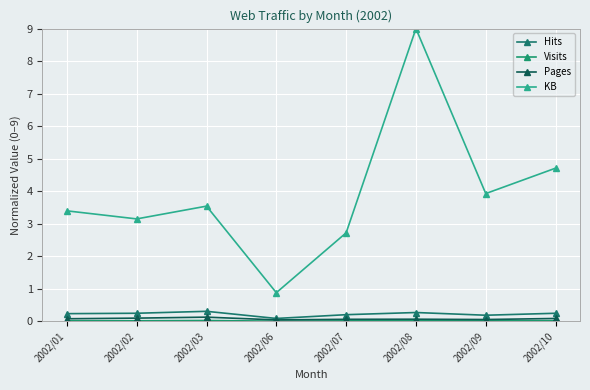

Where is KB nearest to the value 4?

2002/09